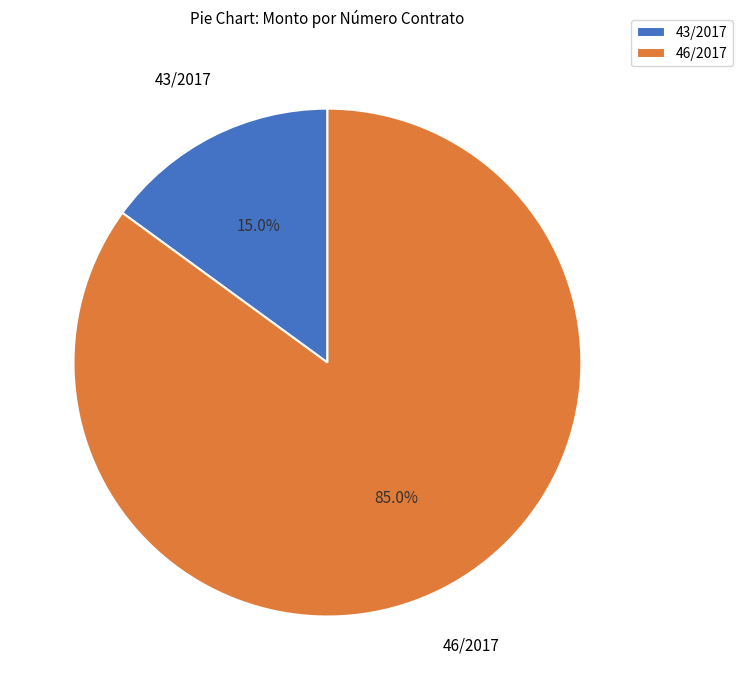

What is the ratio of the value at 46/2017 to the value at 43/2017?

5.7